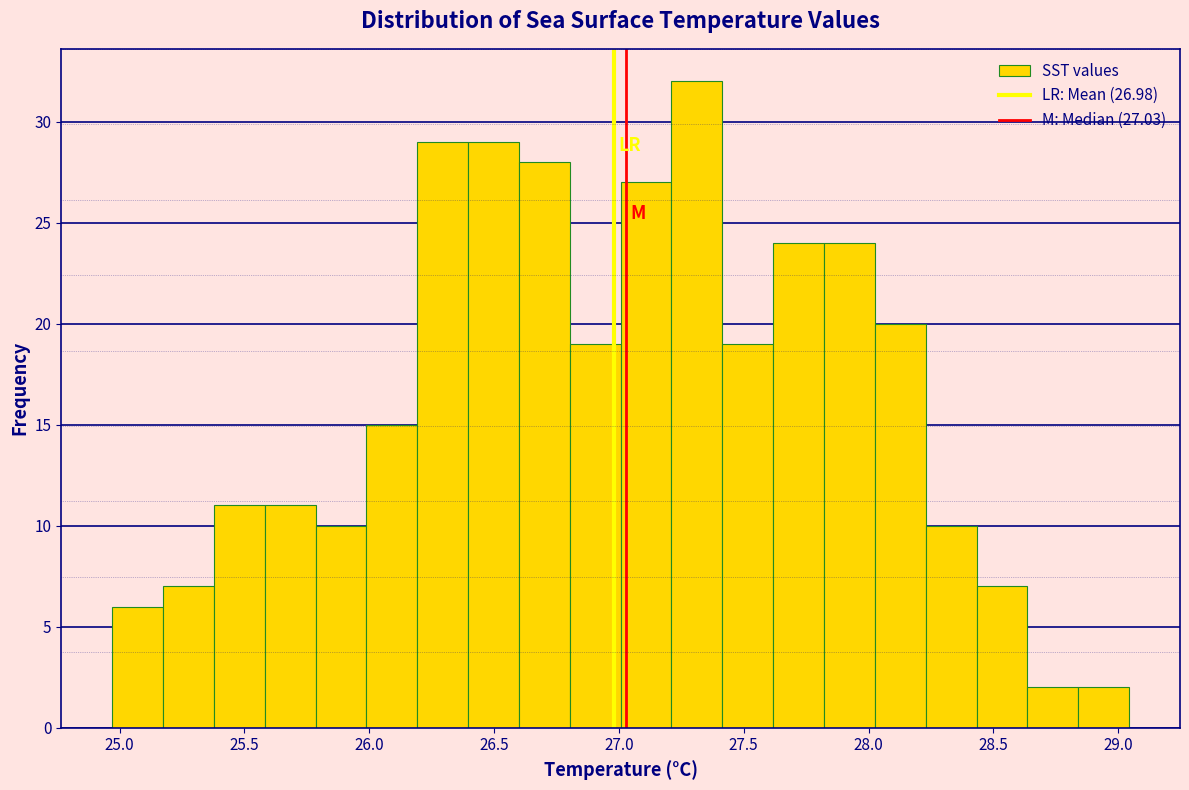

Which range on the x-axis has the tallest bar?

27.20 to 27.40